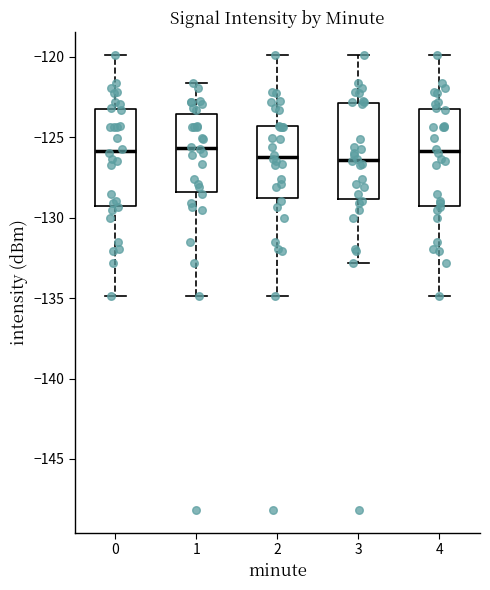

Reading left to right, transcribe this box plot: for each box, give where its median line is, the range the box spans, and where its two whiskers end, as read against the y-axis. The values are not printed on the chart, so give them approximately, as read against the axis.

0: median -126.0, box -129.5 to -123.0, whiskers -135.0 to -120.0
1: median -125.5, box -128.5 to -123.5, whiskers -135.0 to -121.5
2: median -126.0, box -129.0 to -124.5, whiskers -135.0 to -120.0
3: median -126.5, box -129.0 to -123.0, whiskers -133.0 to -120.0
4: median -126.0, box -129.5 to -123.0, whiskers -135.0 to -120.0